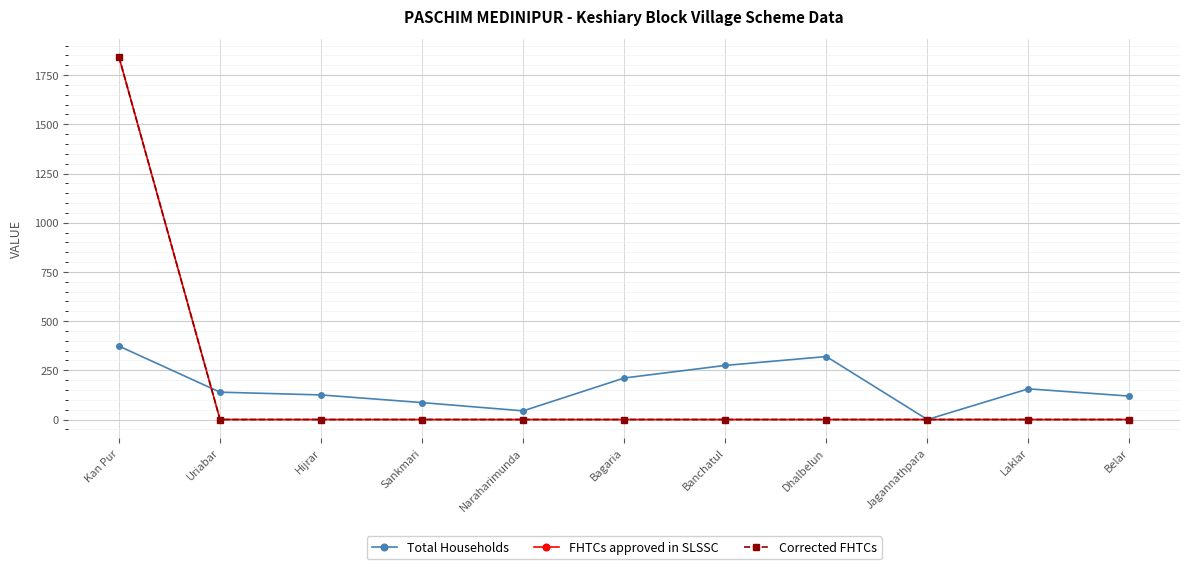

Is it true that Total Households equals 0 at Jagannathpara?

True